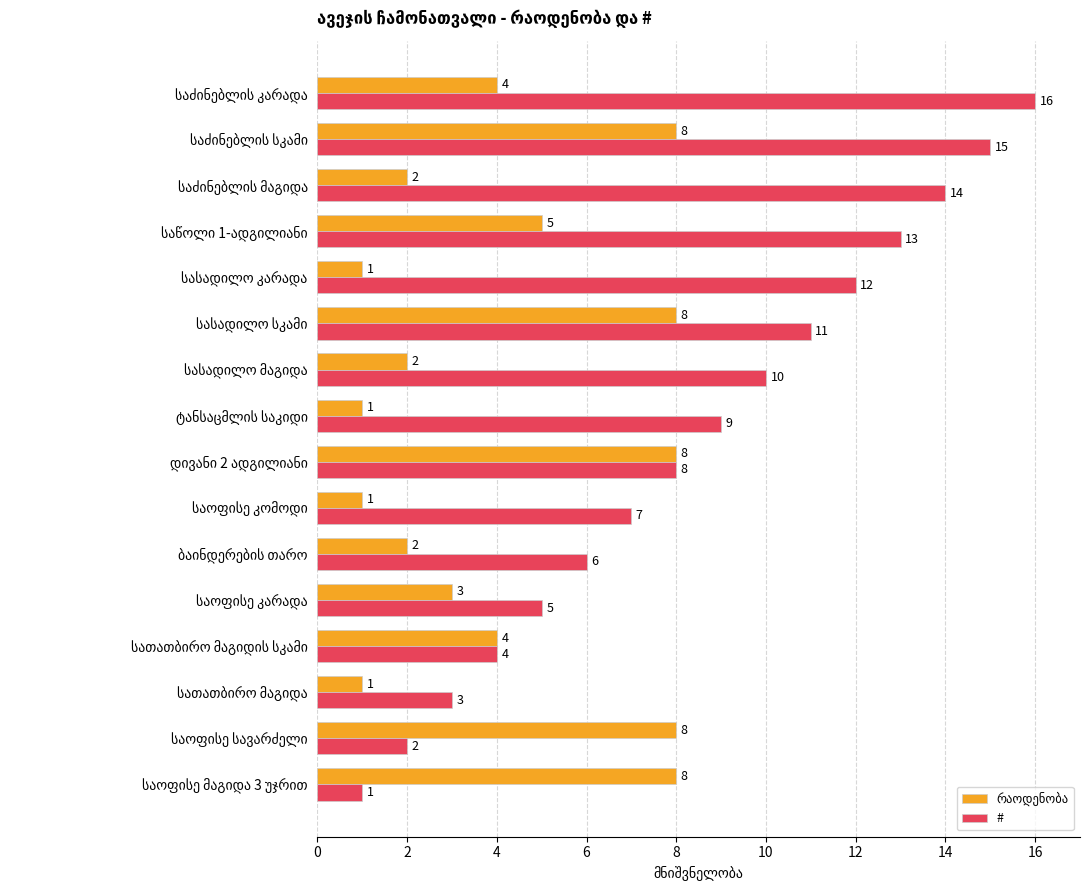

What is the difference between the second highest and second lowest values in the # series?

13